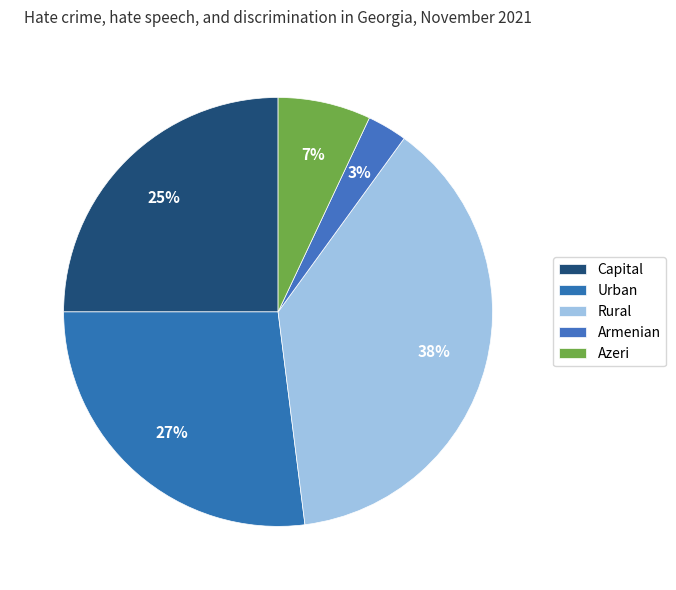

To the nearest percent, what is the average slice percentage?

20%